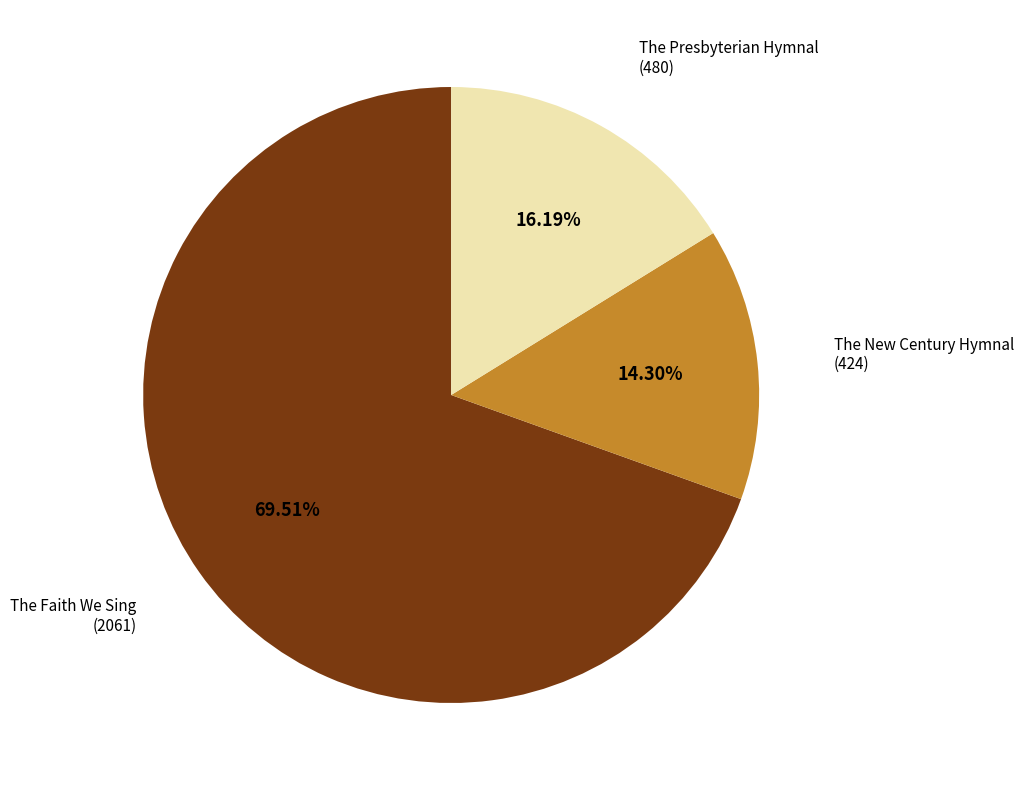

Is The Faith We Sing the majority of the pie?

Yes